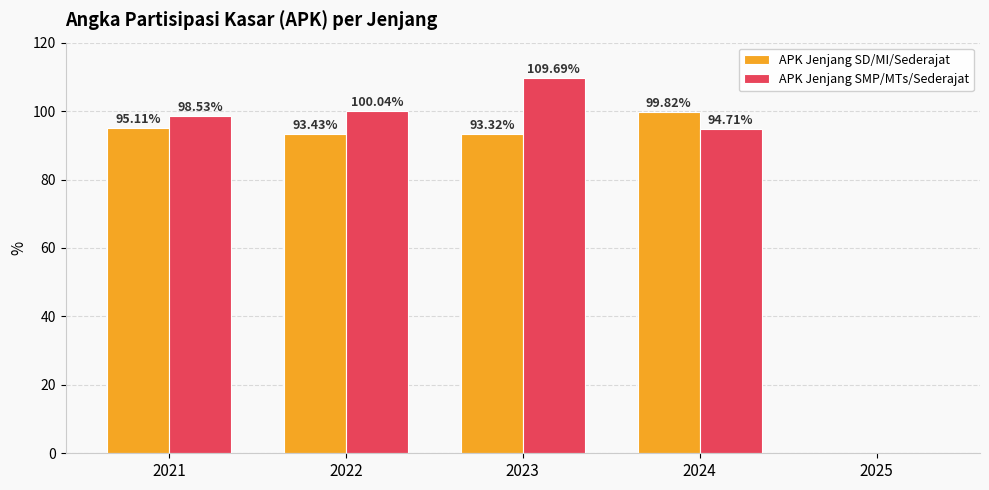

At which category is the sum across all series the highest?

2023